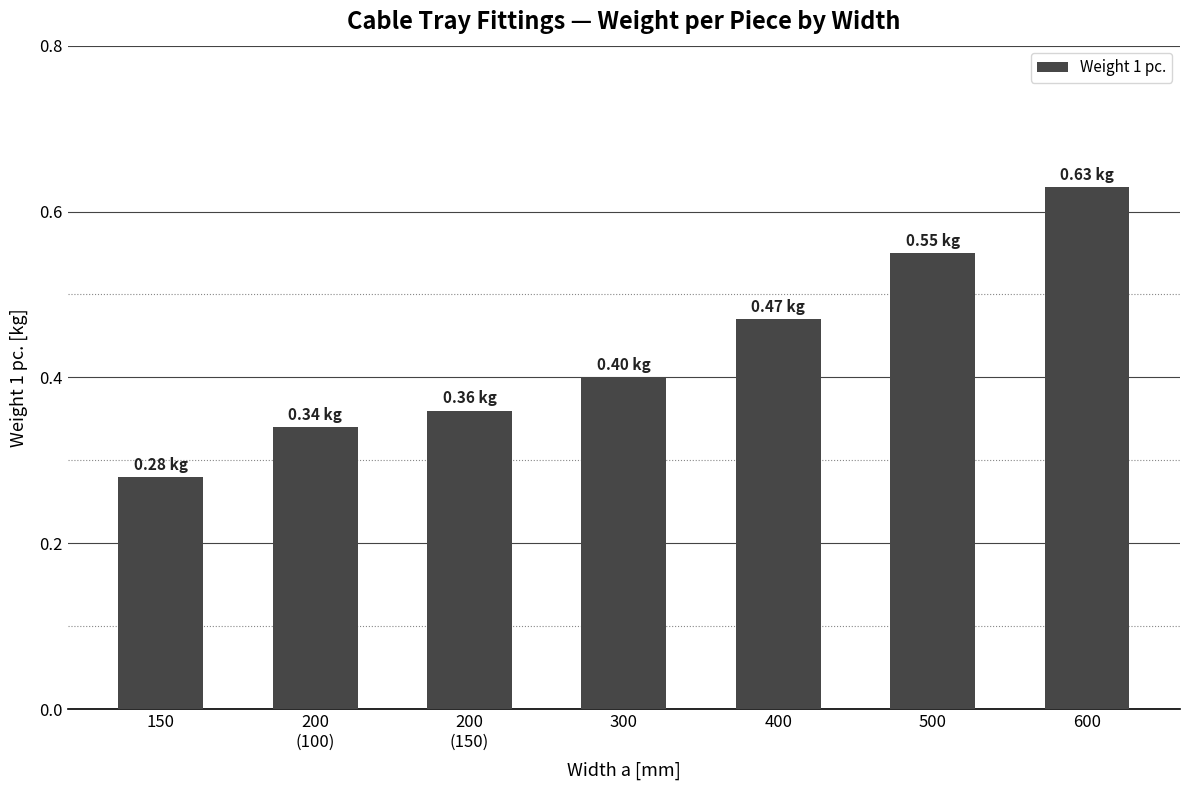

What is the sum of the values at 400 and 150?

0.8